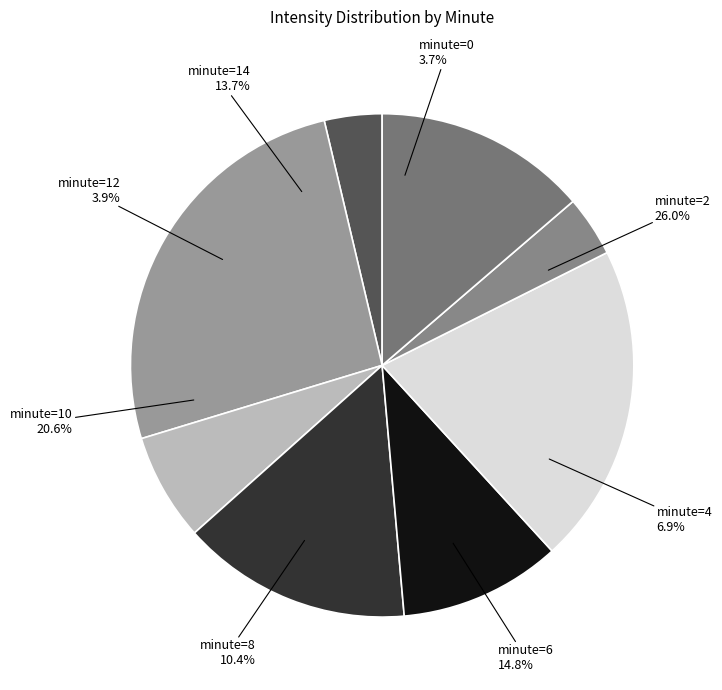

To the nearest percent, what percentage of the pie is 0?

4%